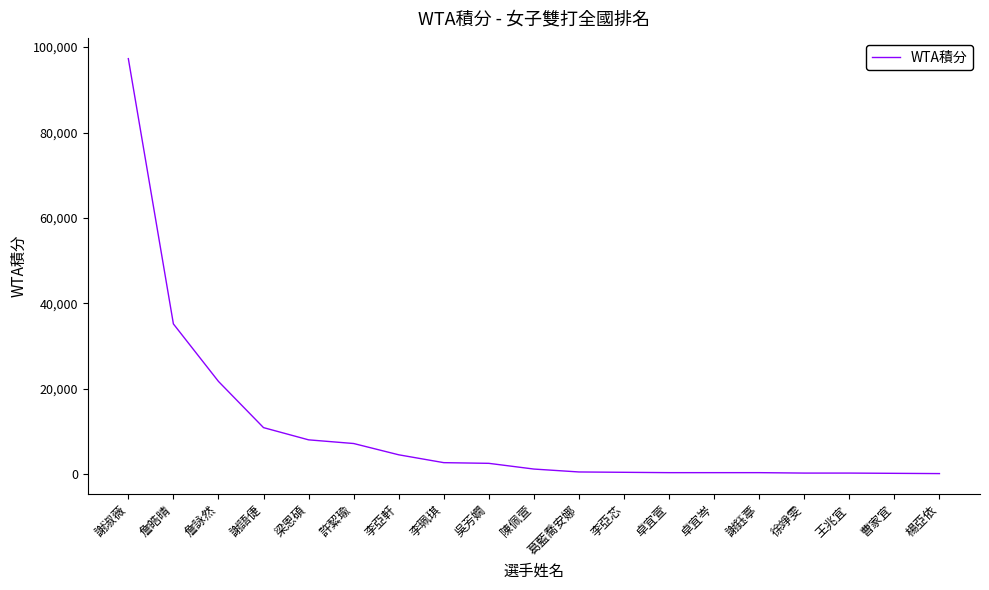

What is the change in value from 吳芳嫺 to 陳佩萱?

-1340